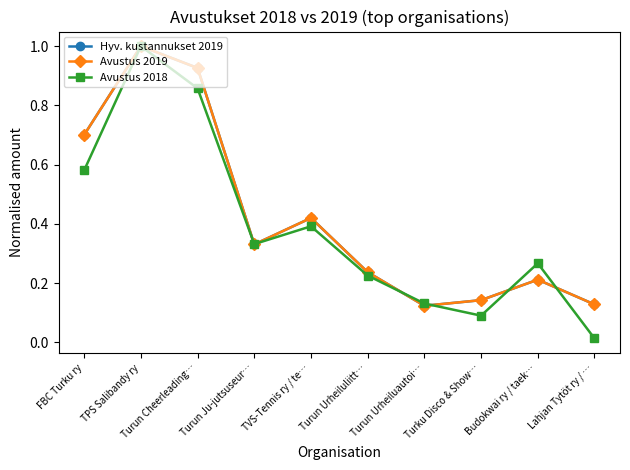

Is this an area chart (filled region under the line)?

No